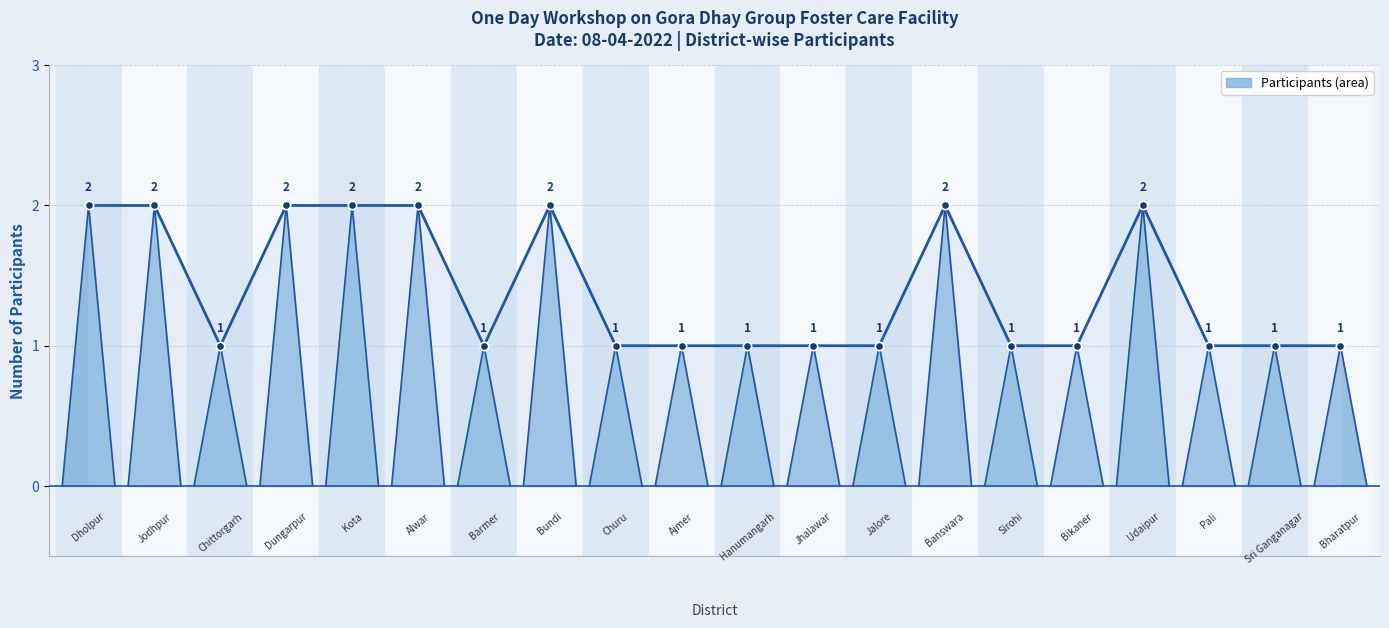

Count the number of categories in the chart.

20